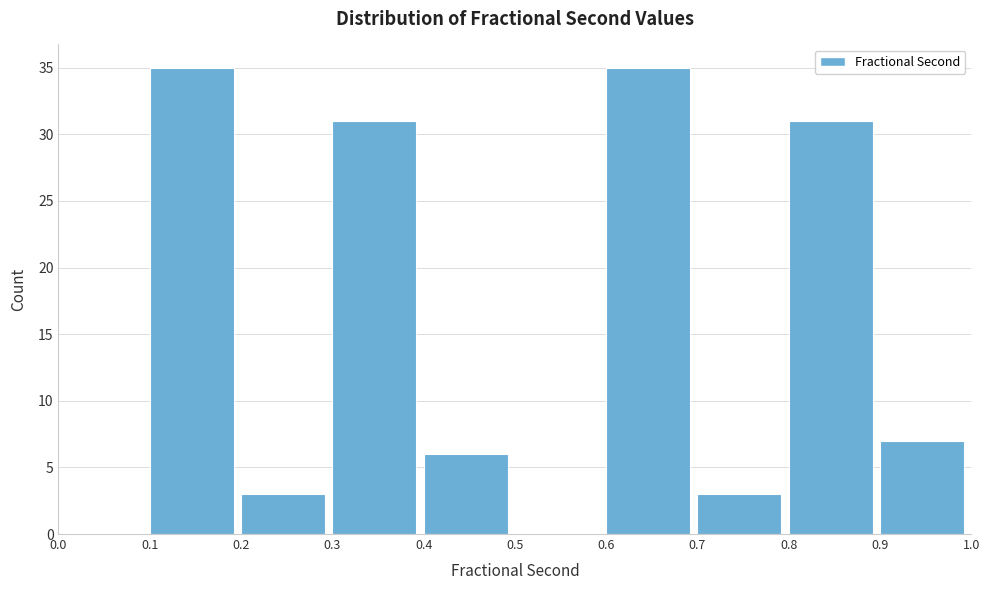

Reading left to right, transcribe this chart: for each bar, give the range it covers on the x-axis and its height. The values are not printed on the chart, so give them approximately, as read against the axis.

0.0 to 0.1: 0
0.1 to 0.2: 35
0.2 to 0.3: 3
0.3 to 0.4: 31
0.4 to 0.5: 6
0.5 to 0.6: 0
0.6 to 0.7: 35
0.7 to 0.8: 3
0.8 to 0.9: 31
0.9 to 1.0: 7